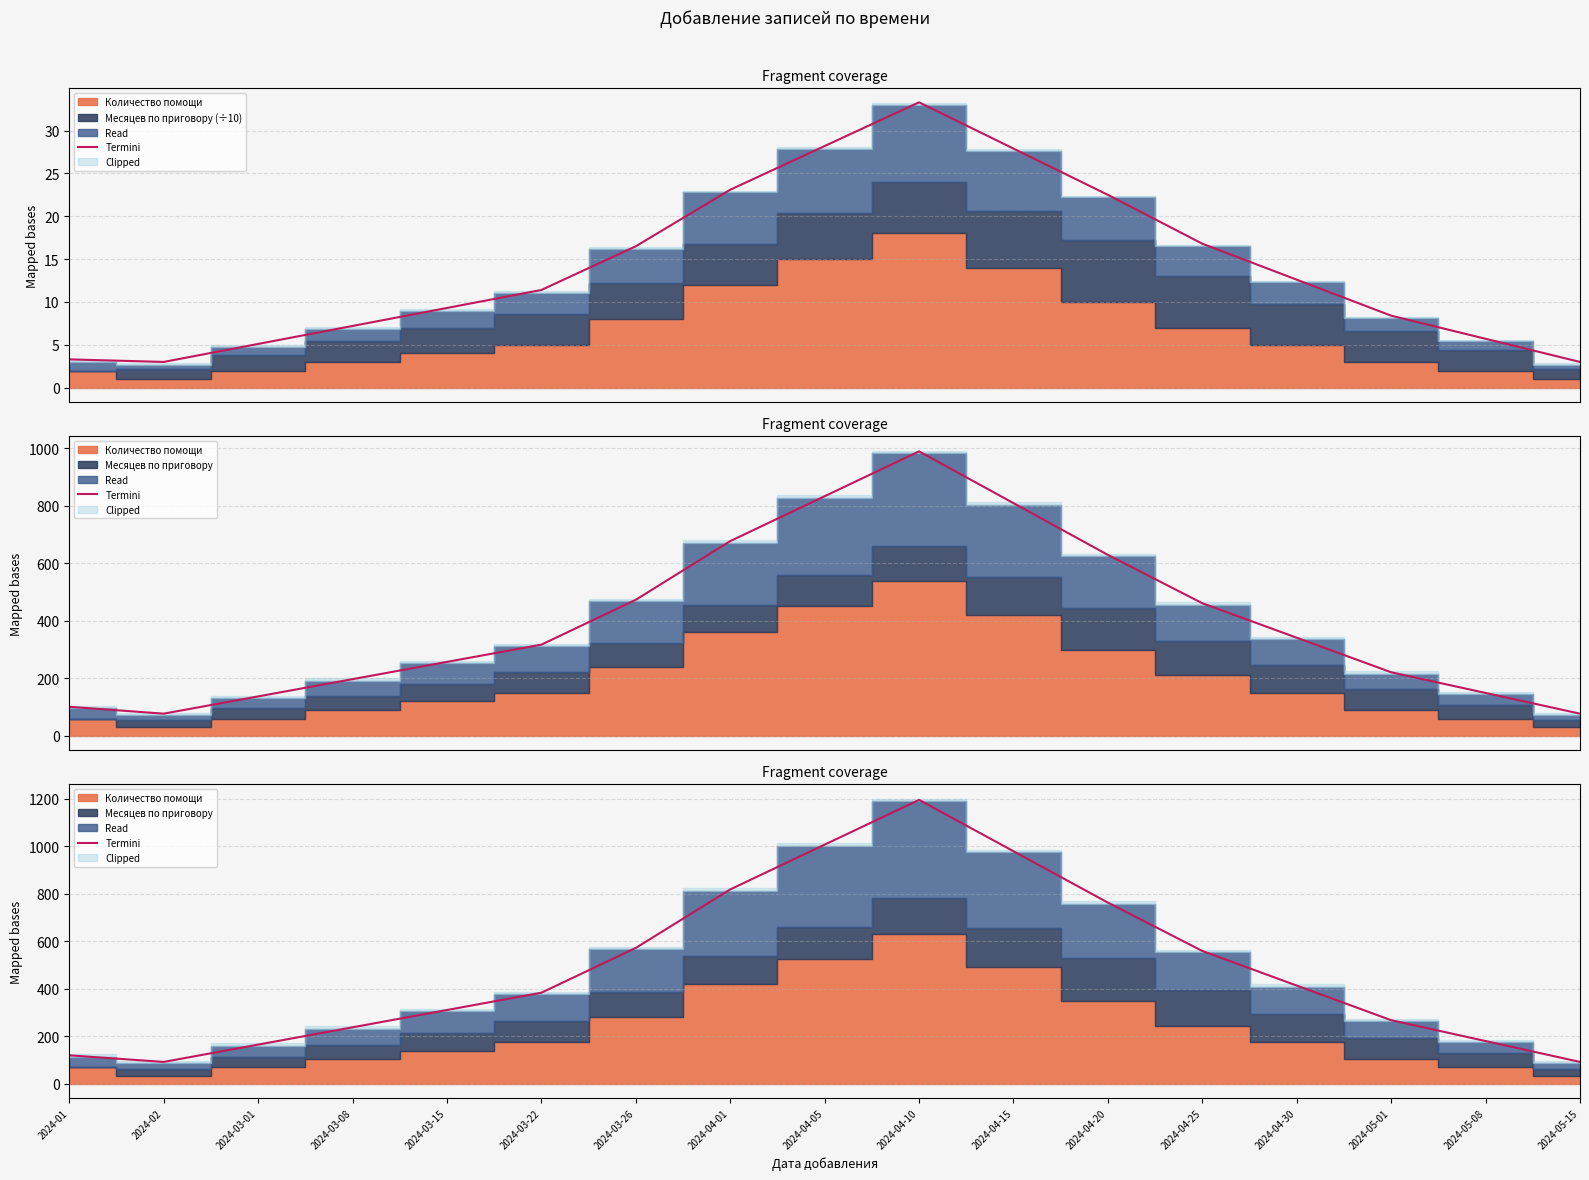

Which label corresponds to the largest value in the chart?

2024-04-10